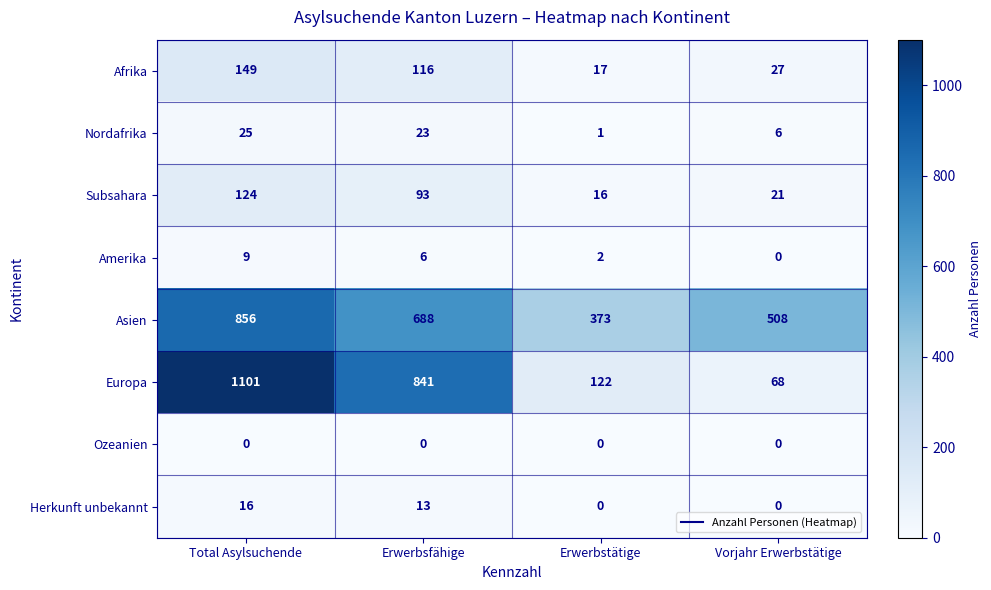

What is the difference between the Asien values at Vorjahr Erwerbstätige and Erwerbsfähige?

180